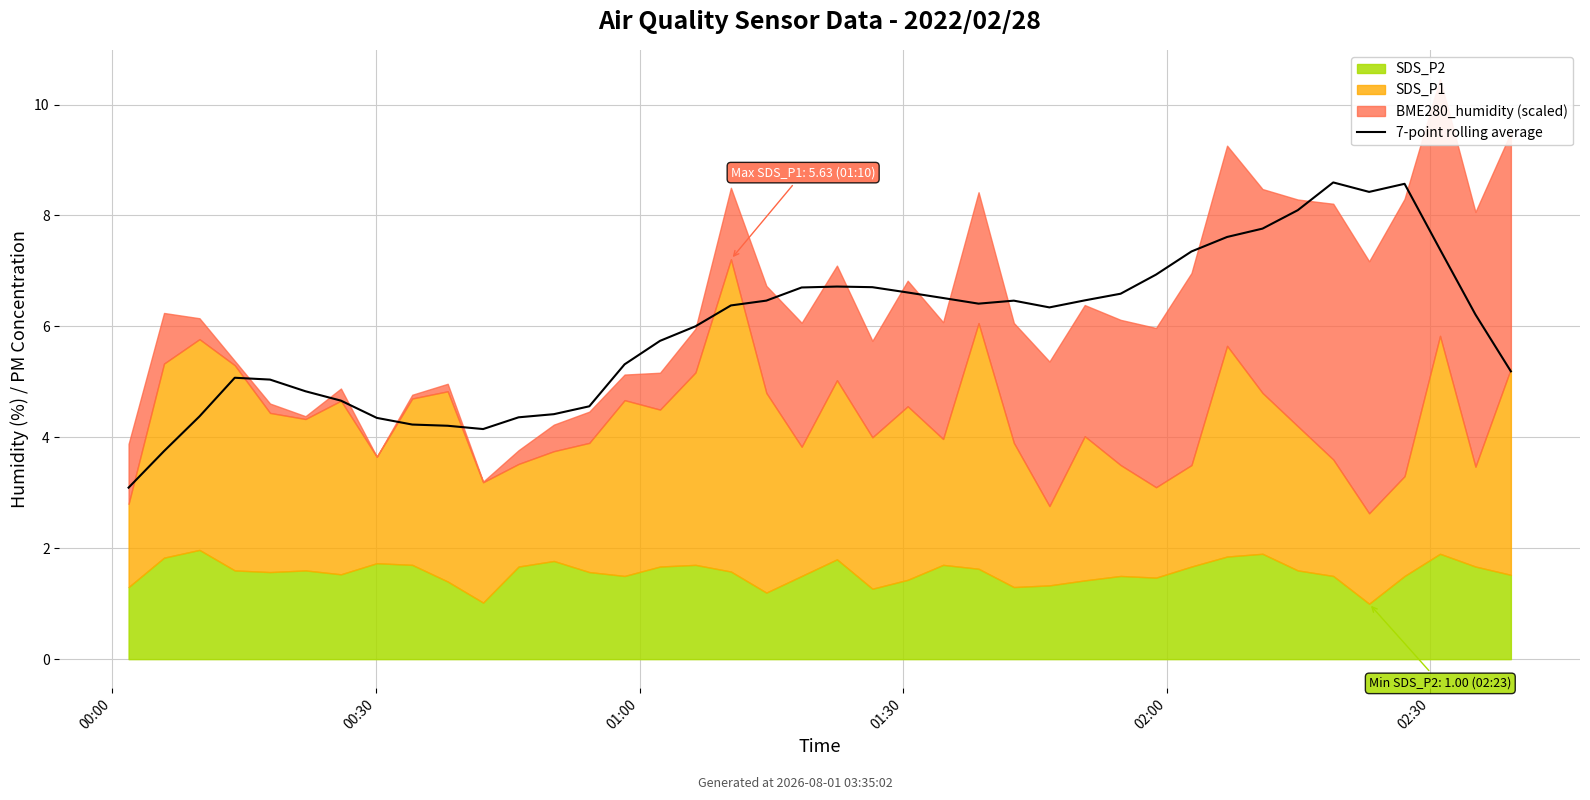

Count the number of values greater than 6.

23